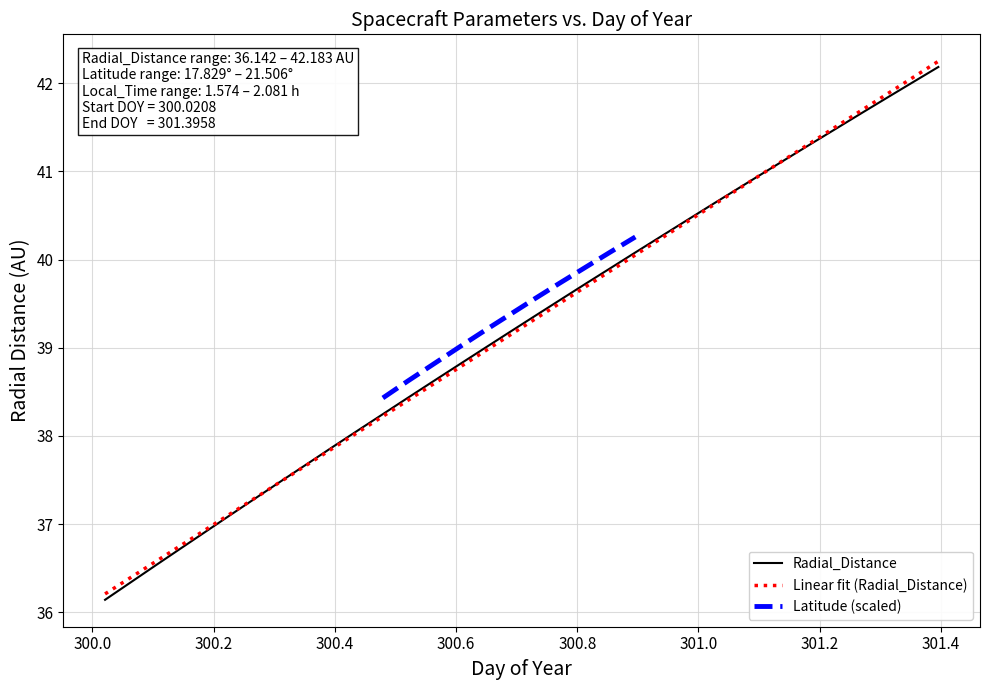

True or false: Latitude has more than 0 points higher than both neighbors.

False